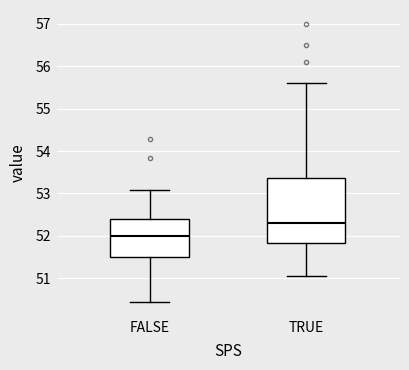

Where is the upper edge of the box for FALSE on the y-axis? The values are not printed on the chart, so give them approximately, as read against the axis.

52.4